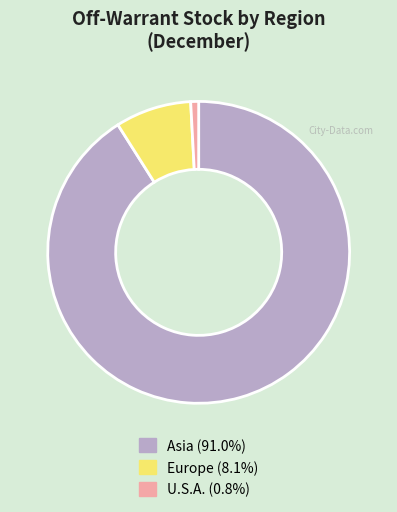

The U.S.A. slice represents 9% of the pie. True or false?

False